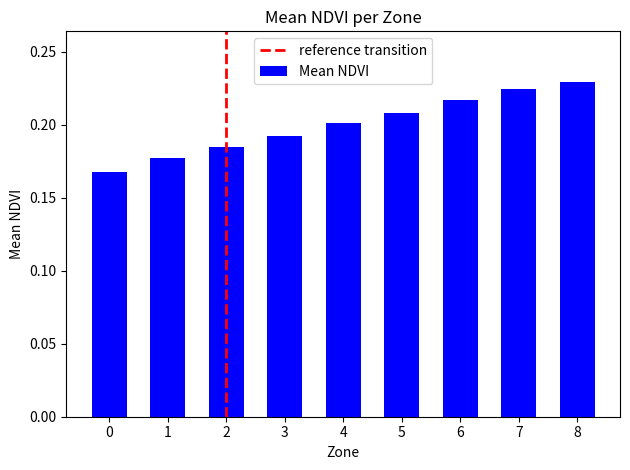

What is the sum of all values?

1.8